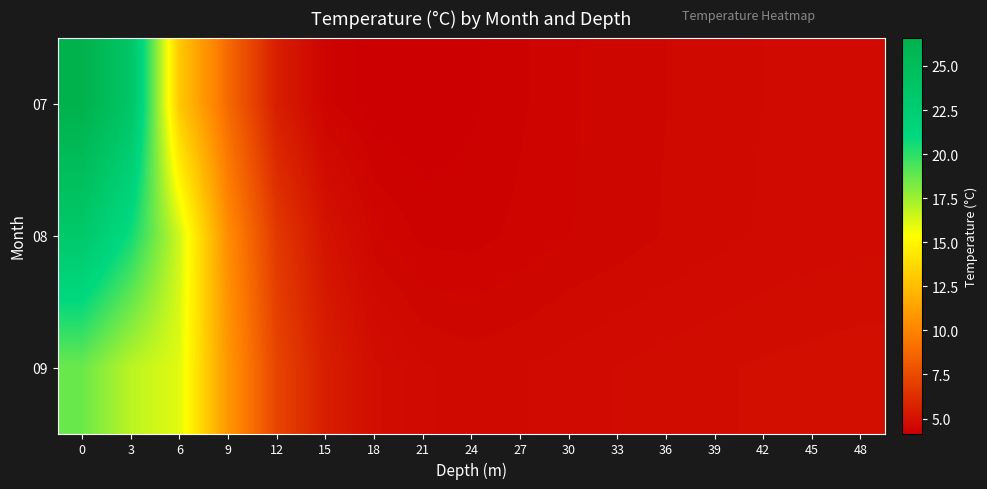

Between 12 and 15, which is larger?

12